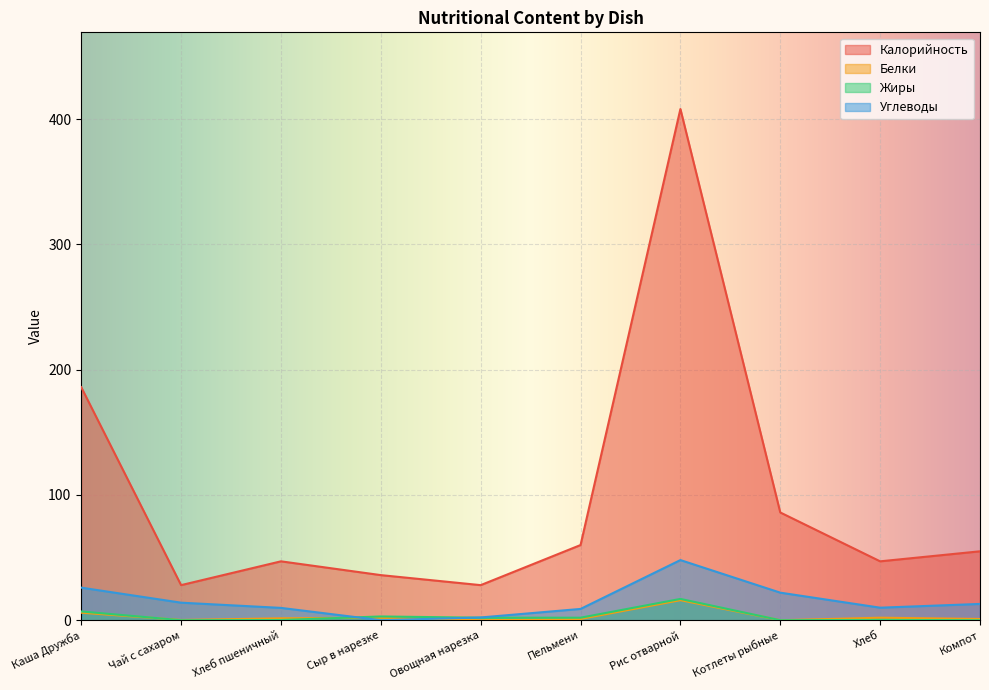

Between Хлеб пшеничный and Овощная нарезка, which series saw the biggest shift?

Калорийность